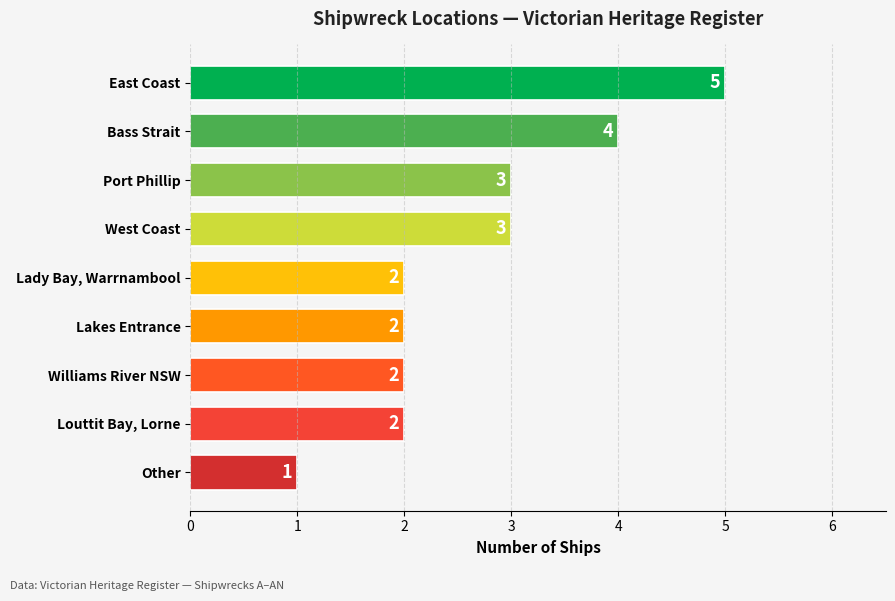

At which category does the chart reach its minimum across all series?

Other